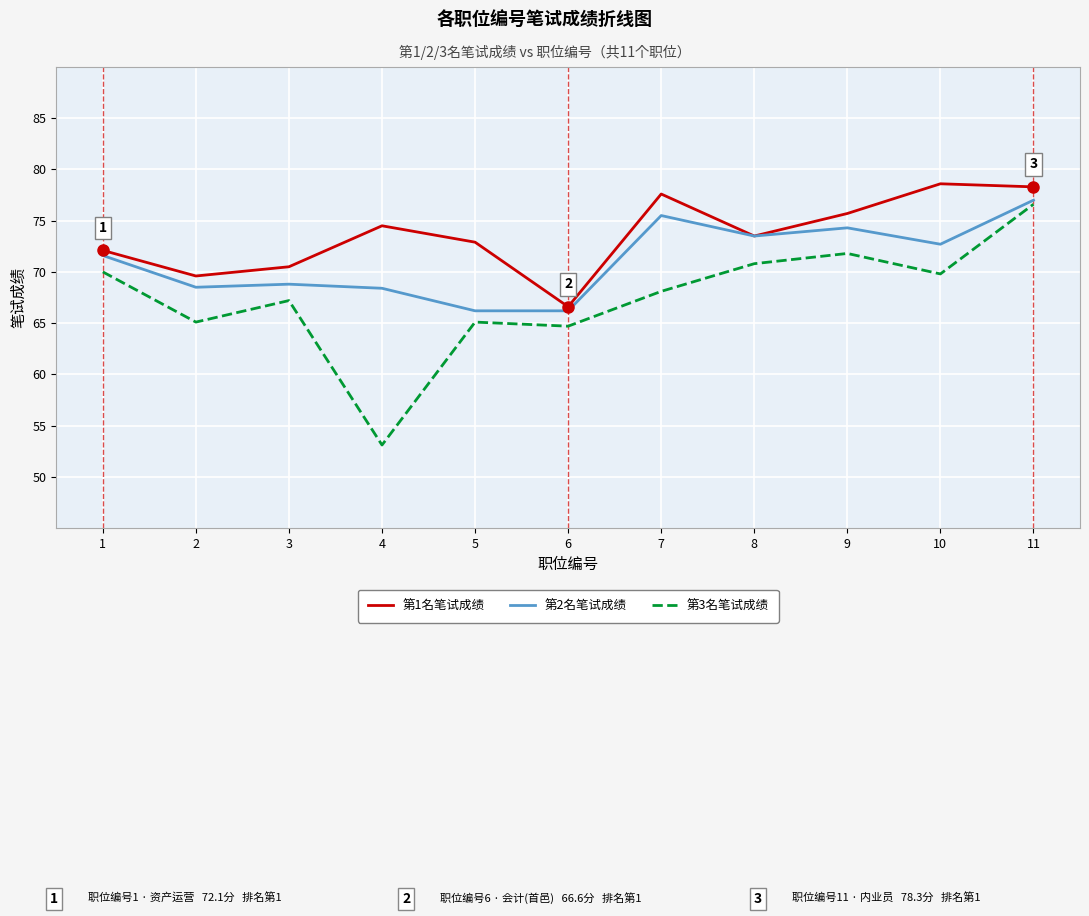

What is the minimum value for 第2名笔试成绩?

66.2